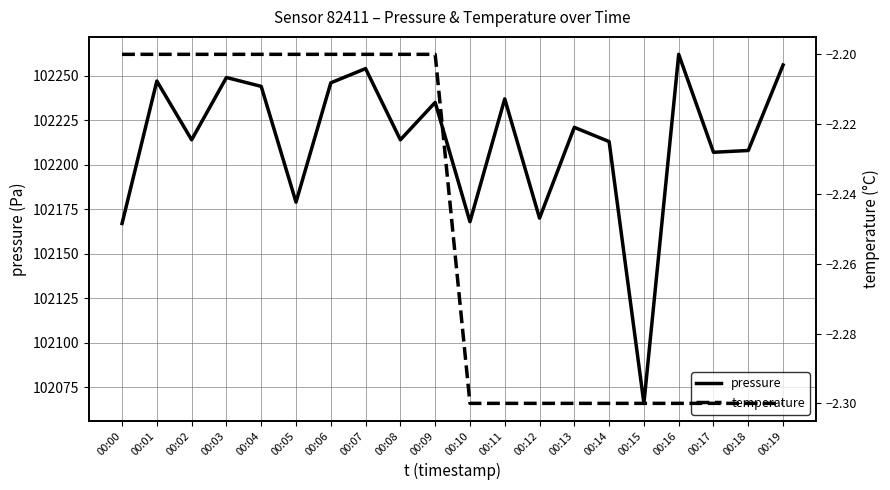

What is the total value across all series at 00:18?

102205.7